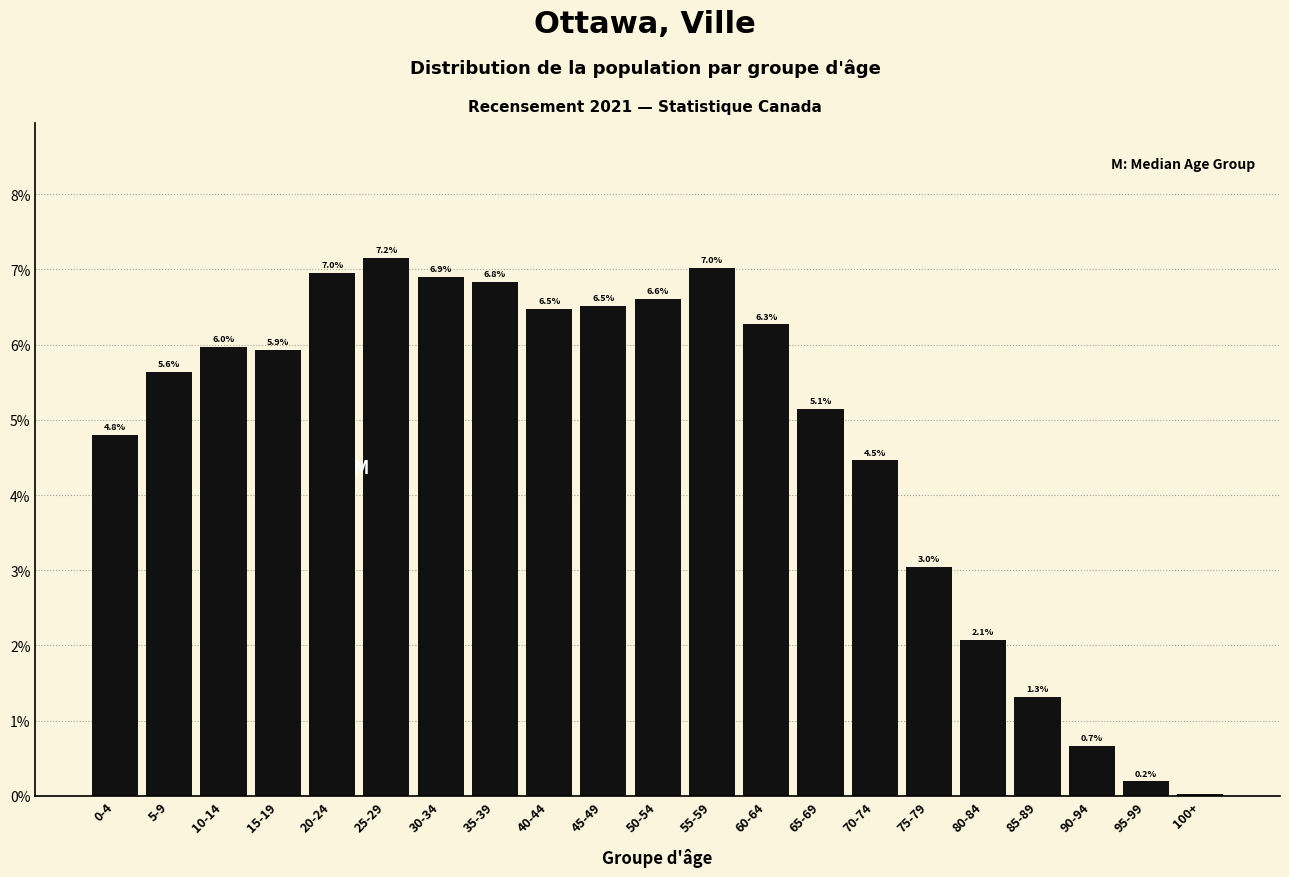

What is the value of the 17th bar from the left?

2.1